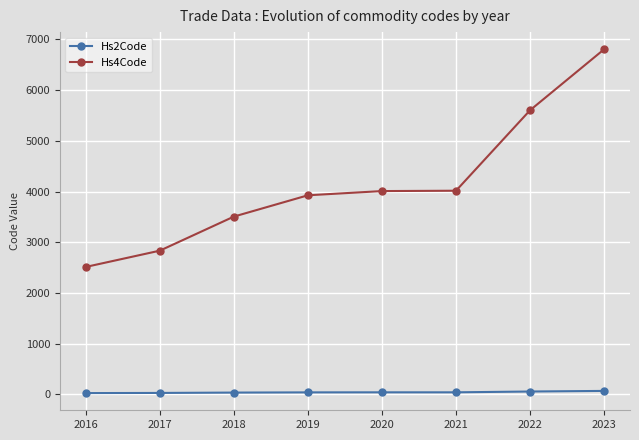

Is the value of Hs2Code at 2016 greater than the value of Hs4Code at 2021?

No